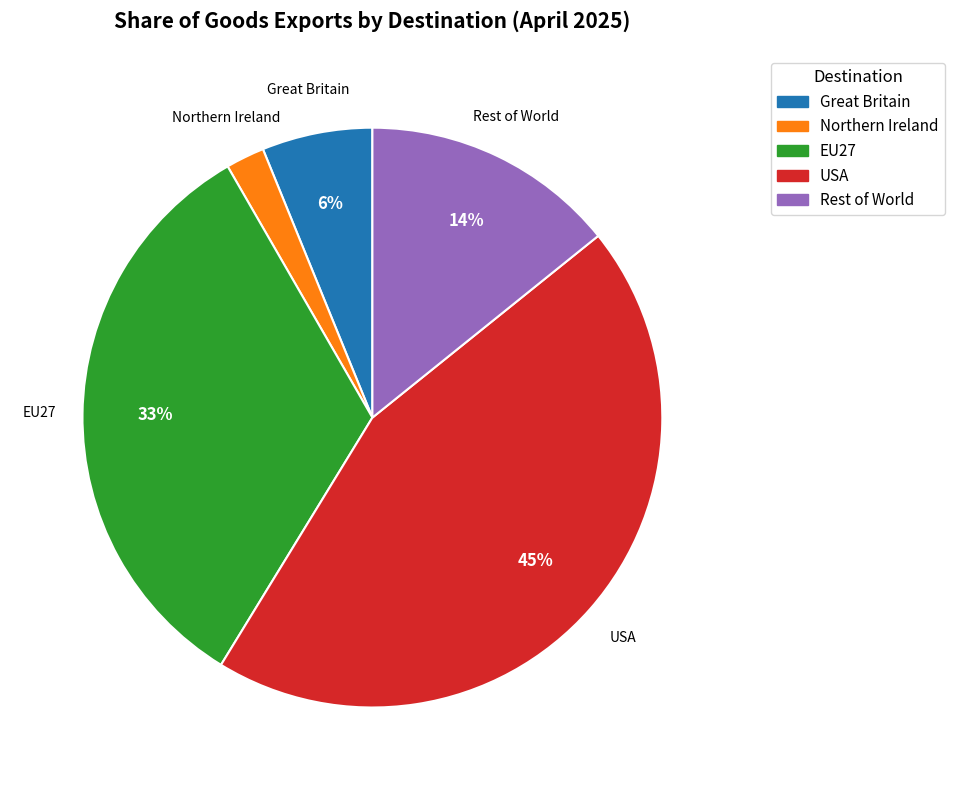

To the nearest percent, what is the combined percentage of Rest of World and Great Britain?

20%